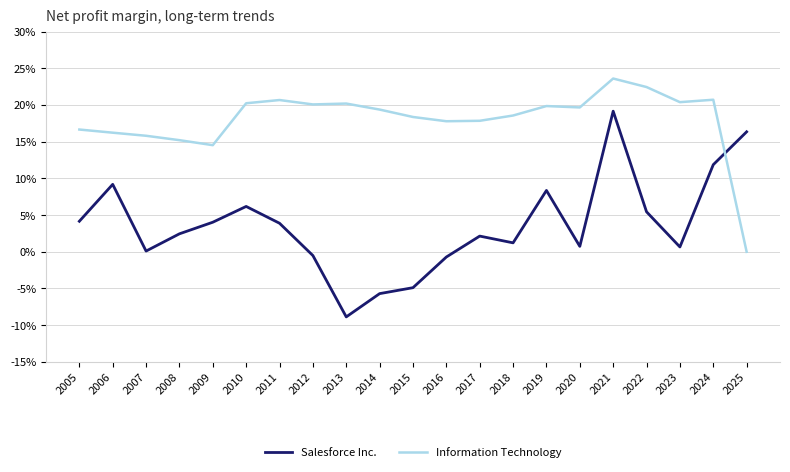

Which category has the highest value in the Information Technology series?

2021